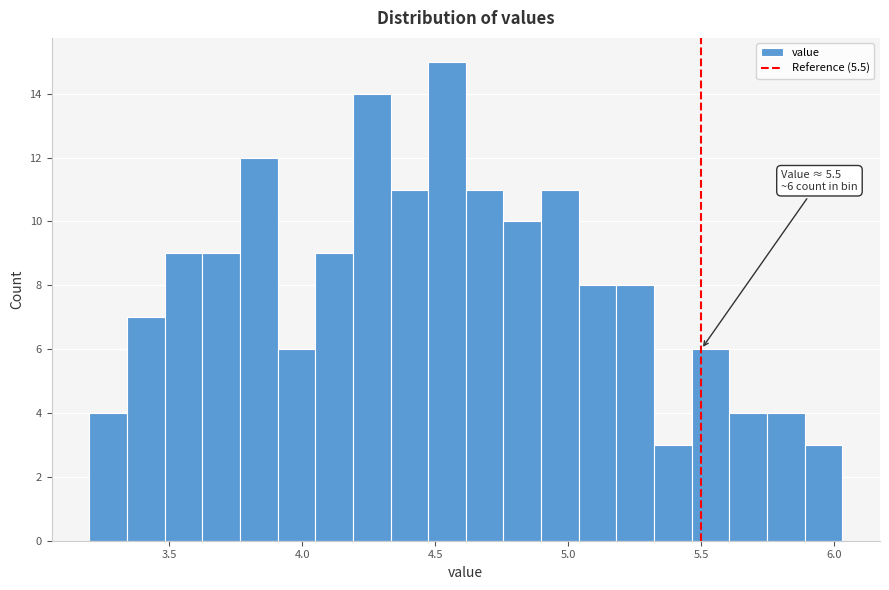

Read against the x-axis, roughly where is the centre of the tallest bar?

4.55